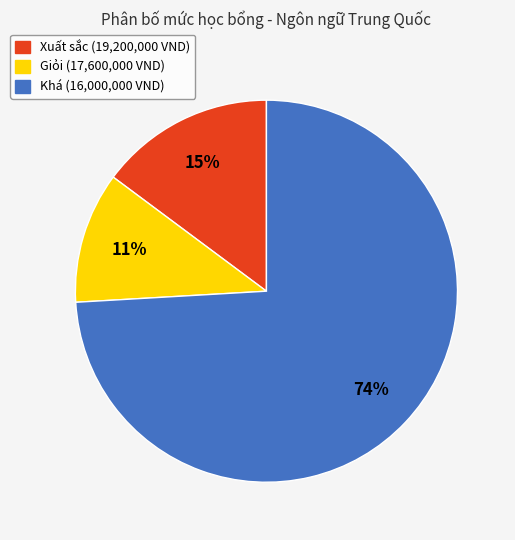

To the nearest percent, what is the average slice percentage?

33%